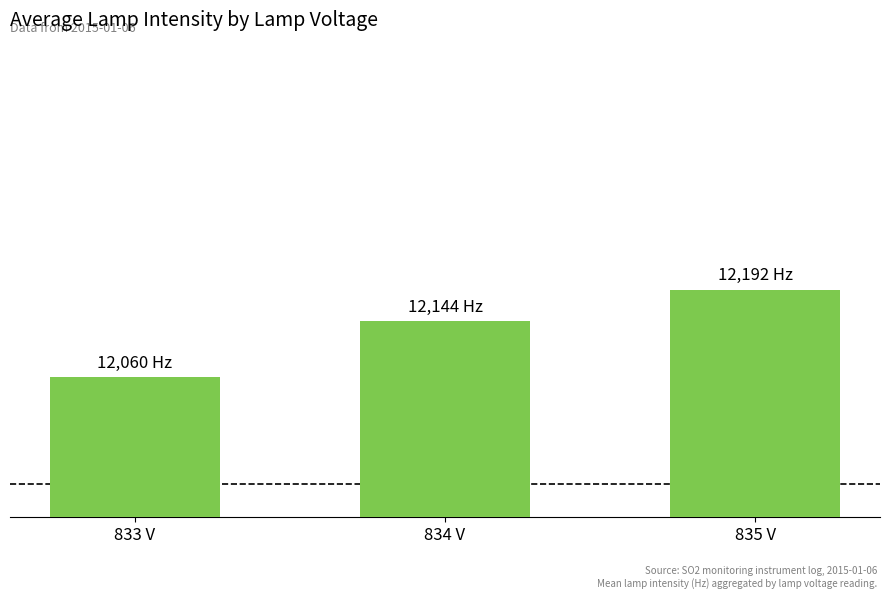

Rank the categories by value from lowest to highest.

833 V, 834 V, 835 V